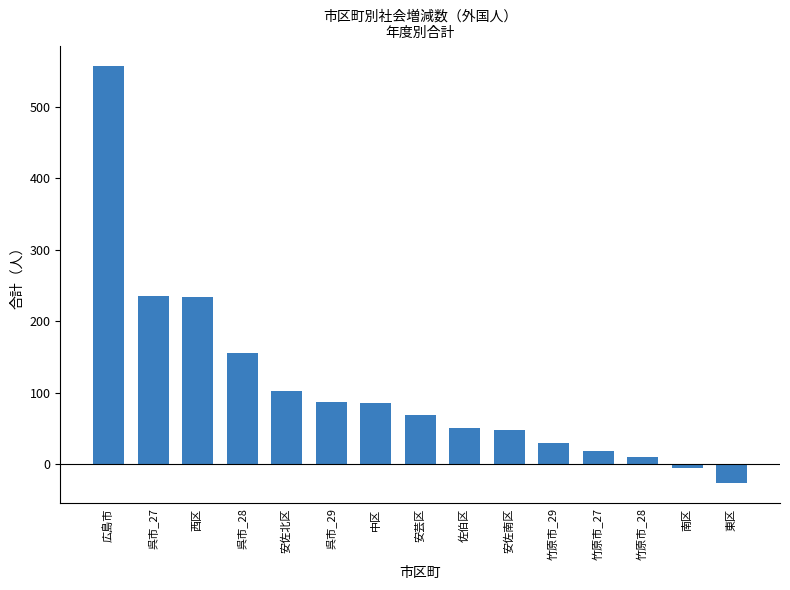

Approximately how many times larger is the value at 竹原市_28 compared to 安芸区?

0.1